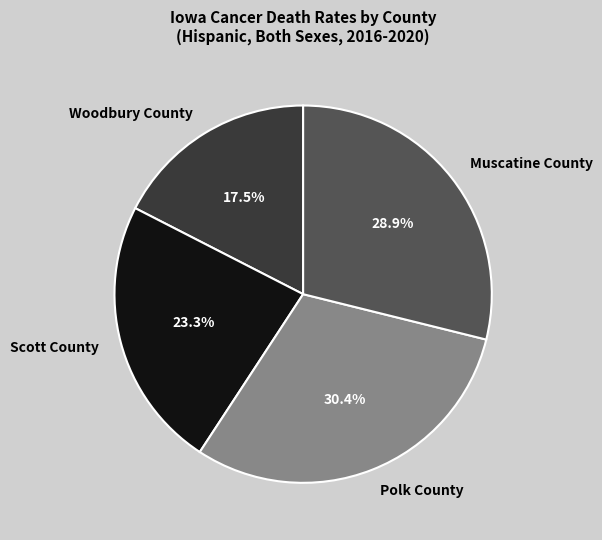

Between Muscatine County and Scott County, which is larger?

Muscatine County